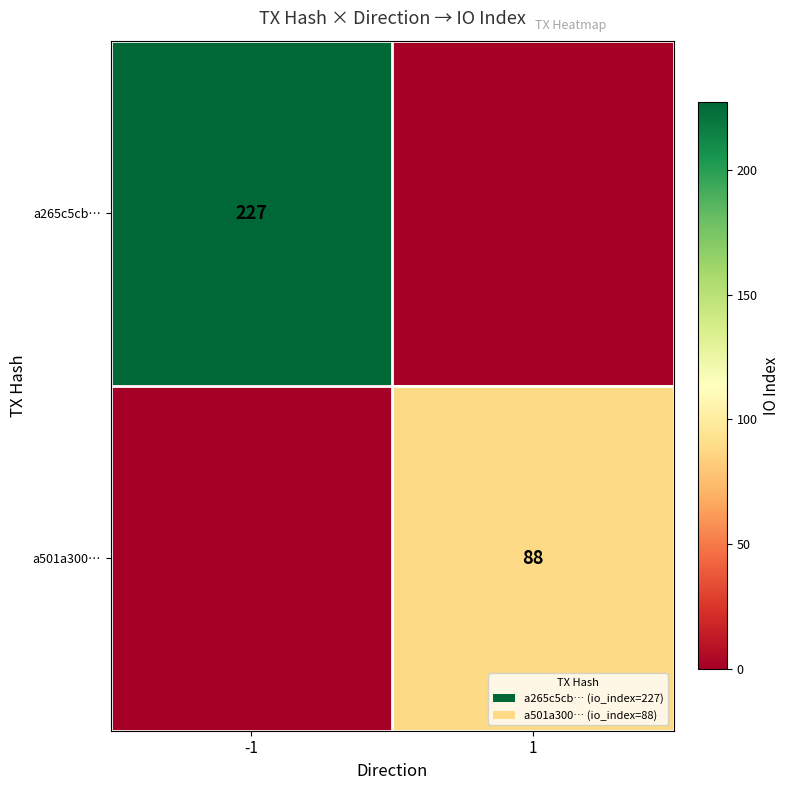

True or false: a265c5cb… has a value of 79 at -1.

False